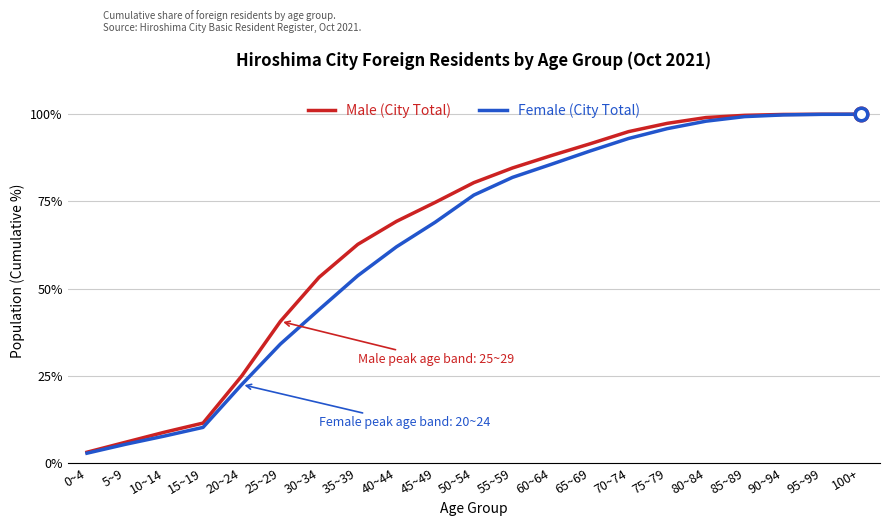

At 25~29, list the series in order from smallest to largest.

Female (City Total), Male (City Total)